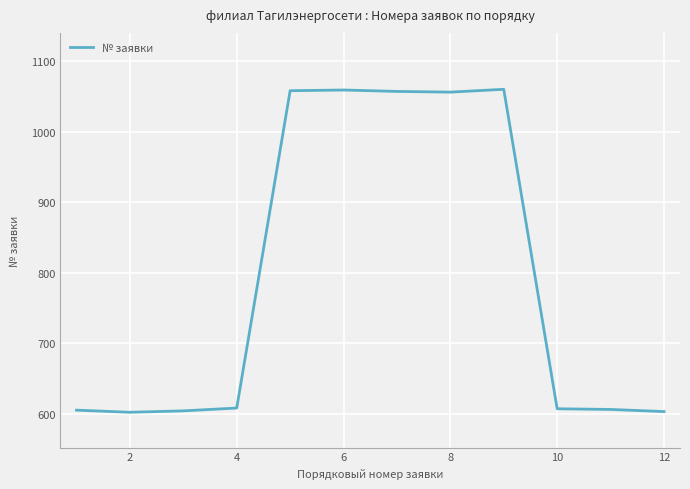

What is the difference between the maximum and minimum values?

458